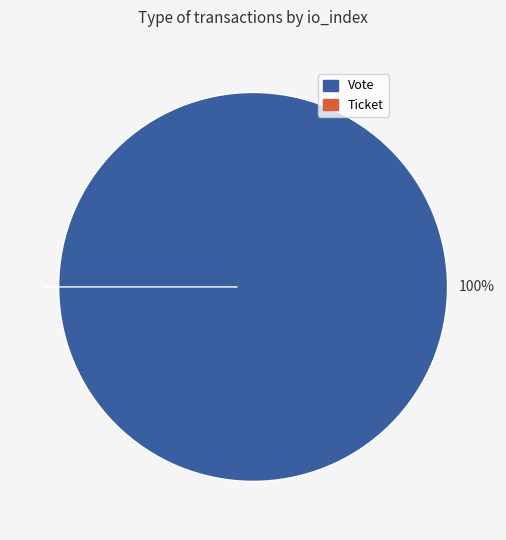

Which category has the biggest portion of the pie?

Vote